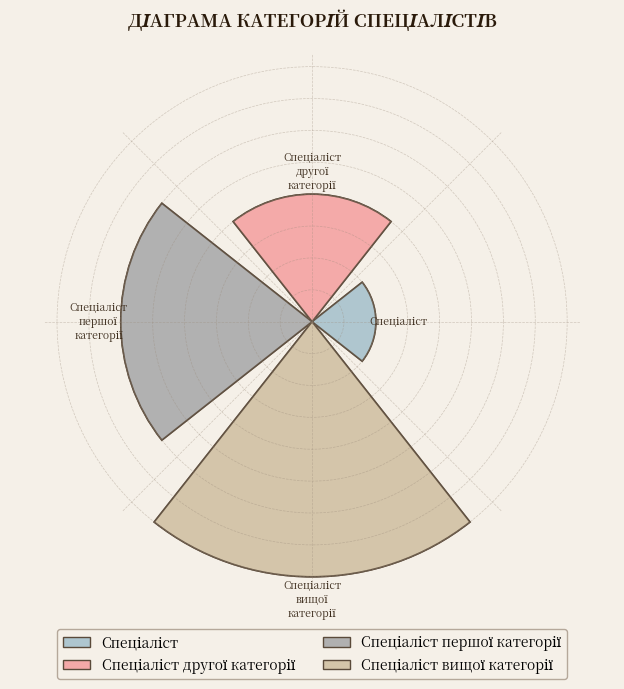

To the nearest percent, what is the difference between the Спеціаліст першої категорії and Спеціаліст вищої категорії slice percentages?

10%